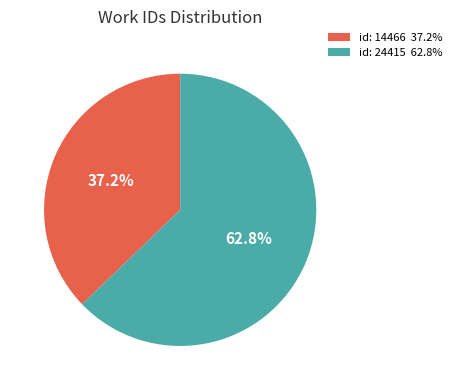

To the nearest percent, what is the difference between the largest and smallest slice percentages?

26%